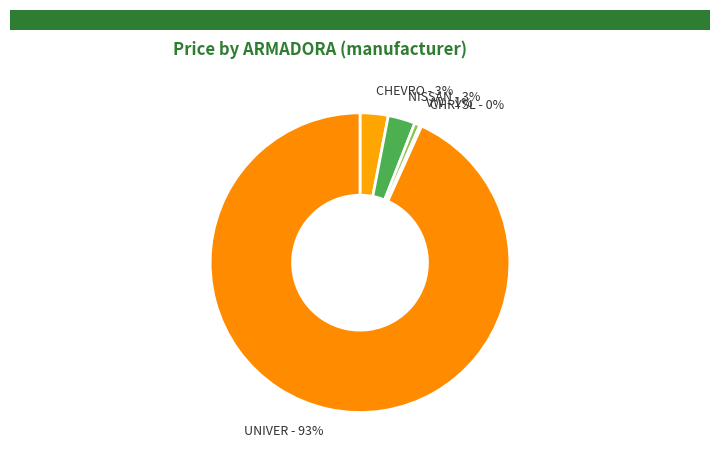

What percentage is the NISSAN slice, to the nearest percent?

3%